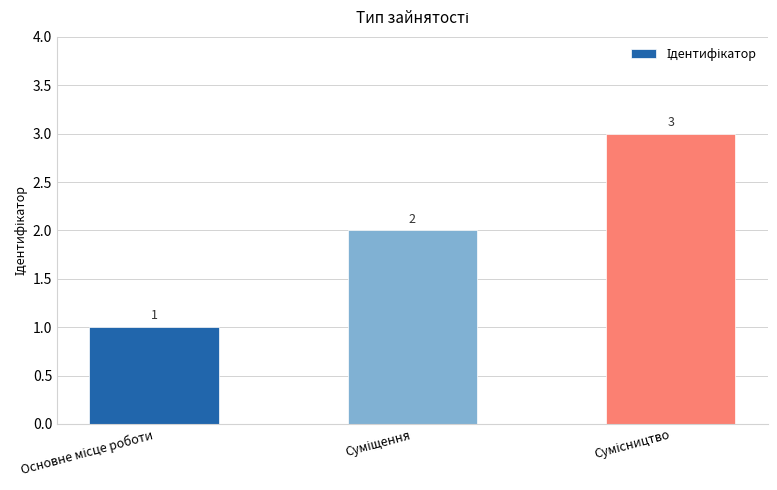

How many values are between 1 and 3?

3